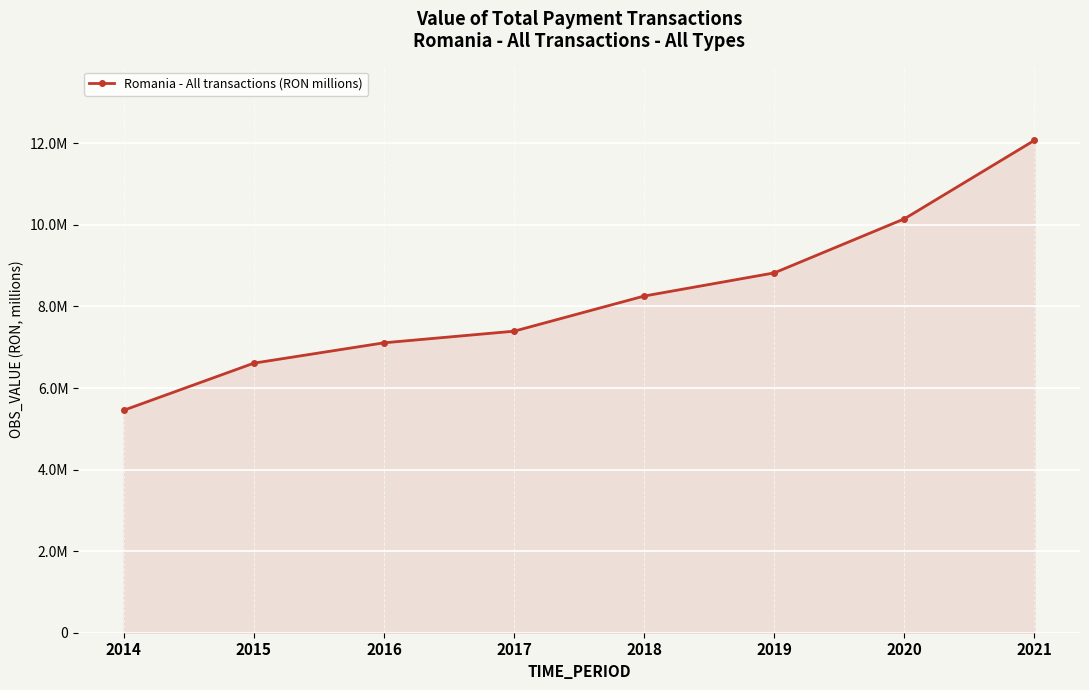

Is this an area chart (filled region under the line)?

Yes